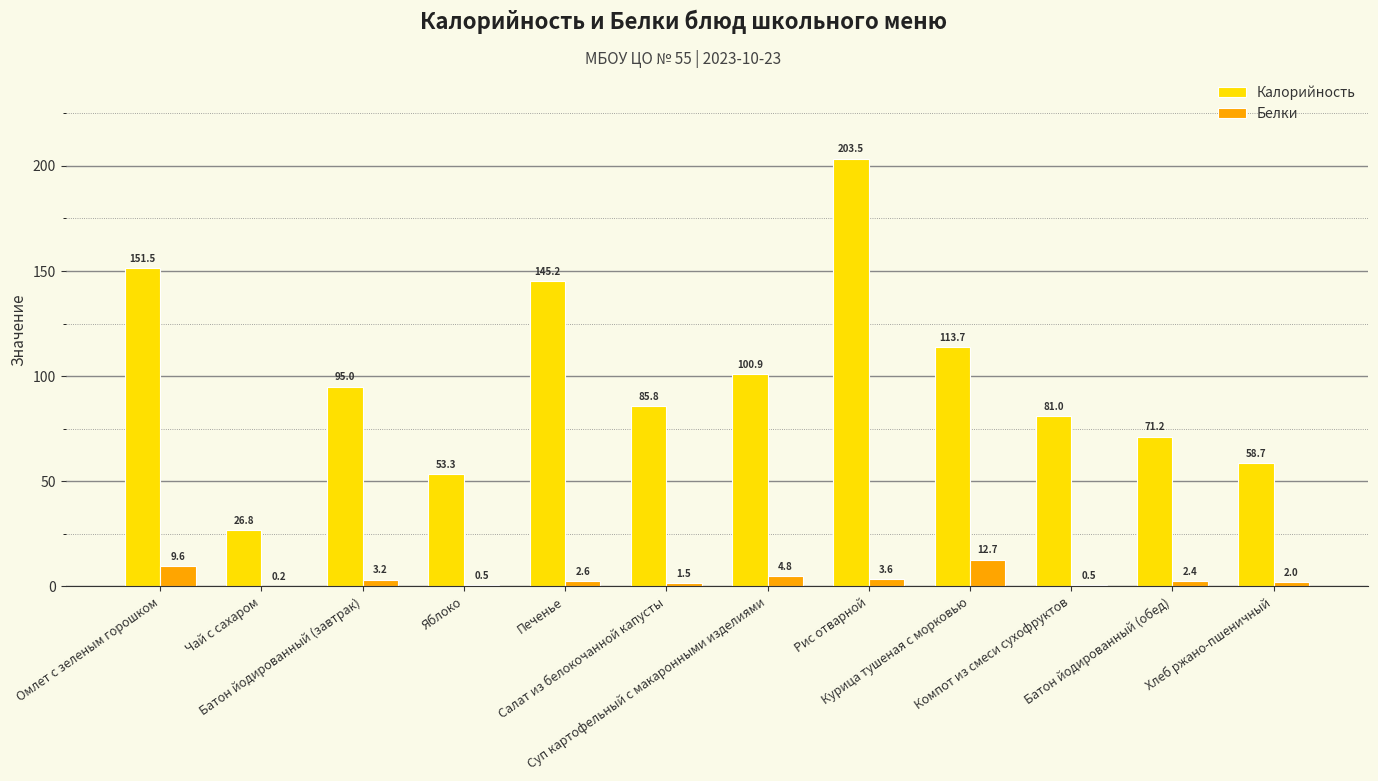

Which series has the largest total across all categories?

Калорийность